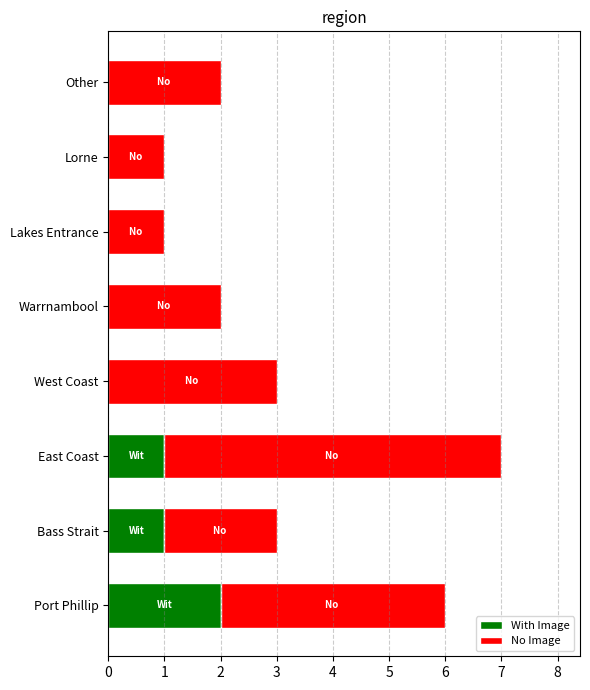

At which category is the sum across all series the highest?

East Coast